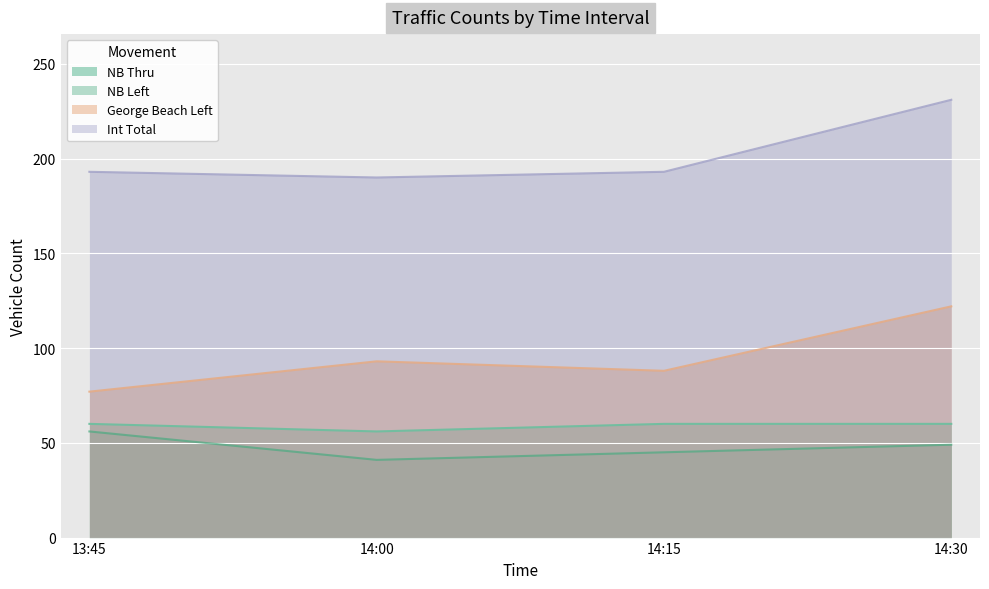

Is the value of George Beach Left at 13:45 greater than the value of NB Thru at 13:45?

Yes